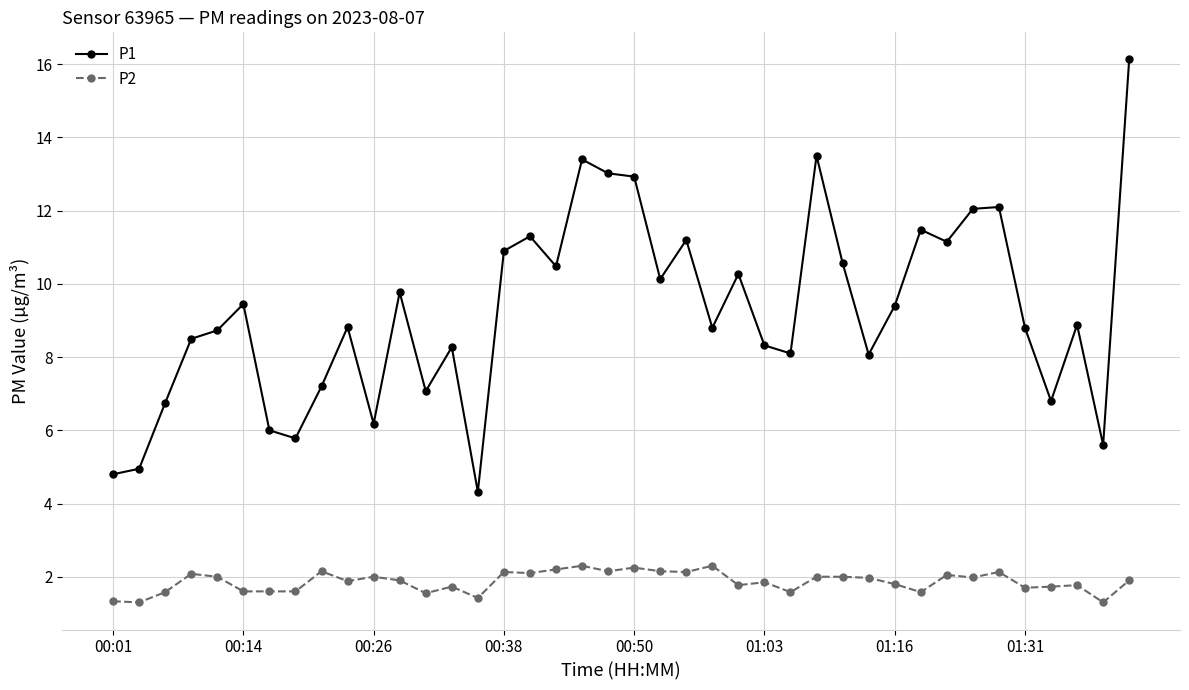

List the series in order of their peak value, highest first.

P1, P2